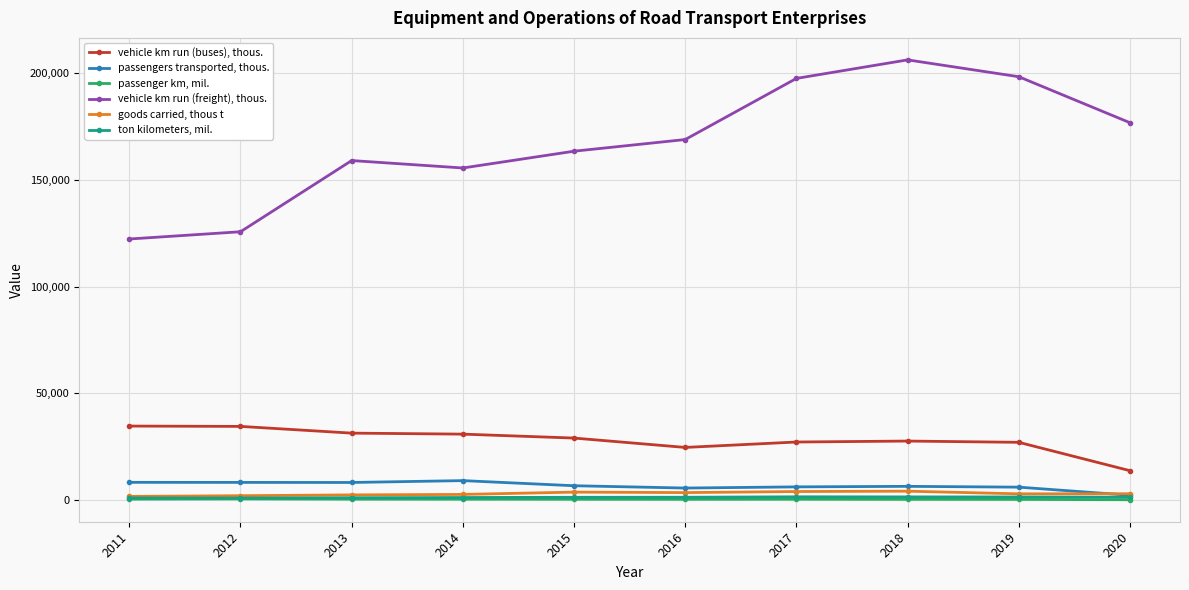

What is the greatest value displayed?

206269